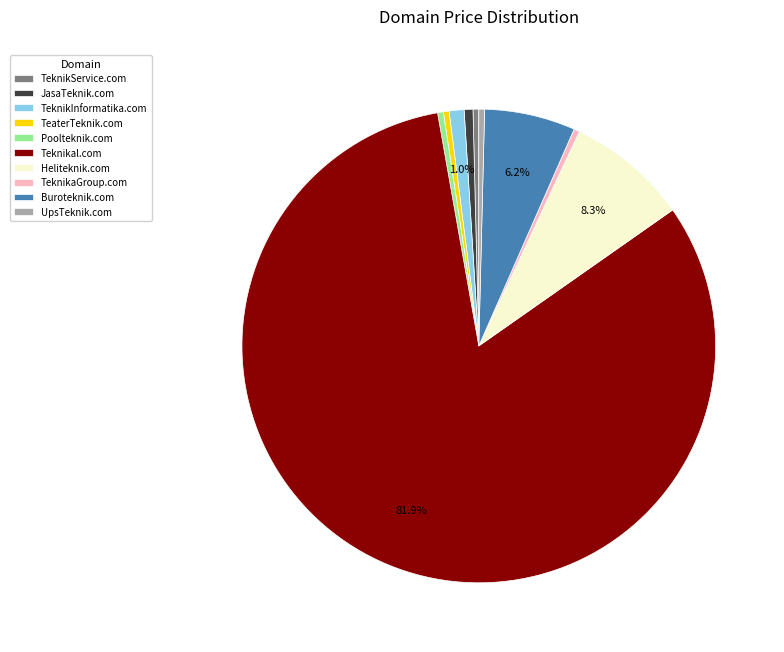

To the nearest percent, what is the difference between the Buroteknik.com and UpsTeknik.com slice percentages?

6%